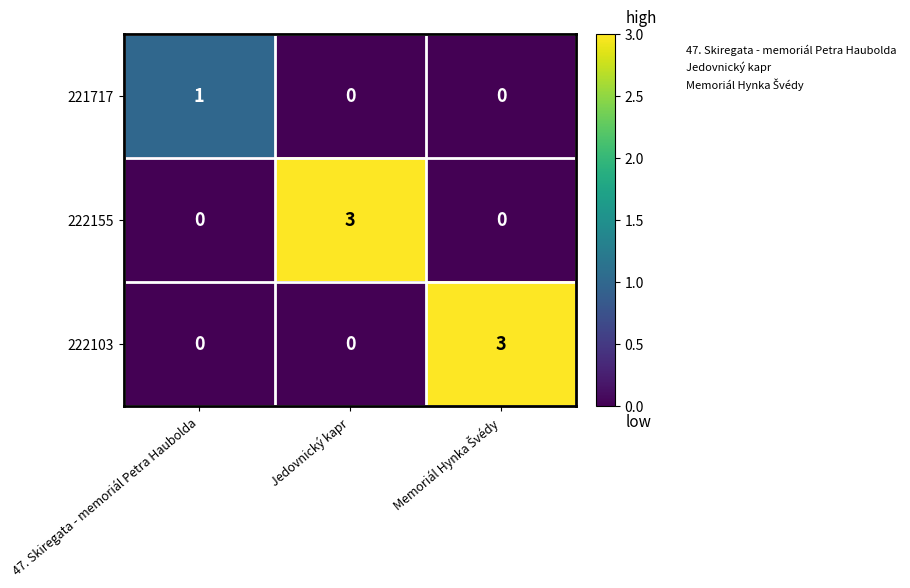

At which label does 222155 reach its peak?

Jedovnický kapr